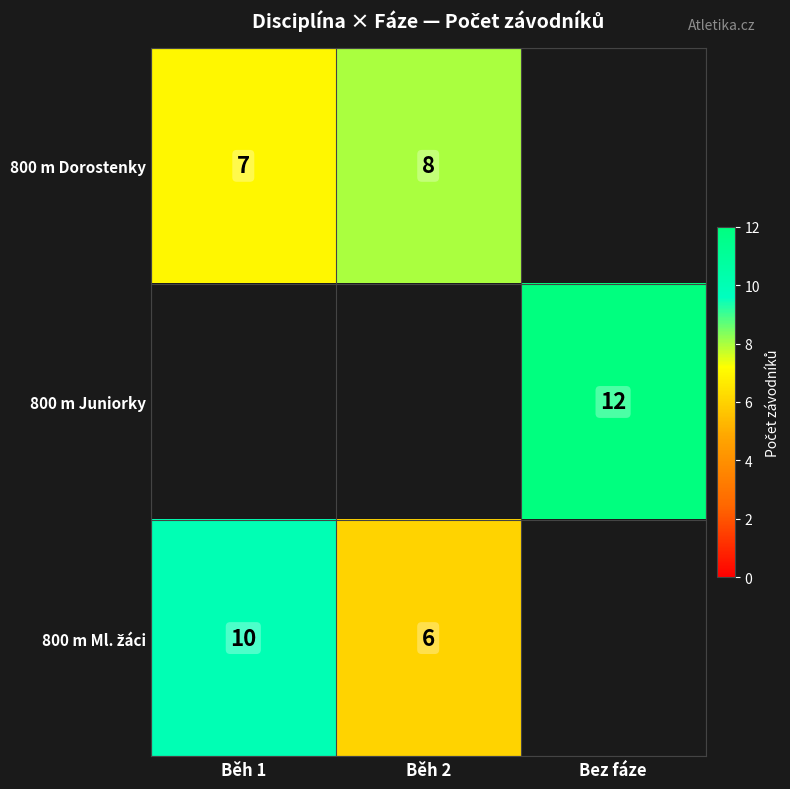

True or false: 800 m Dorostenky has a value of 8 at Běh 2.

True